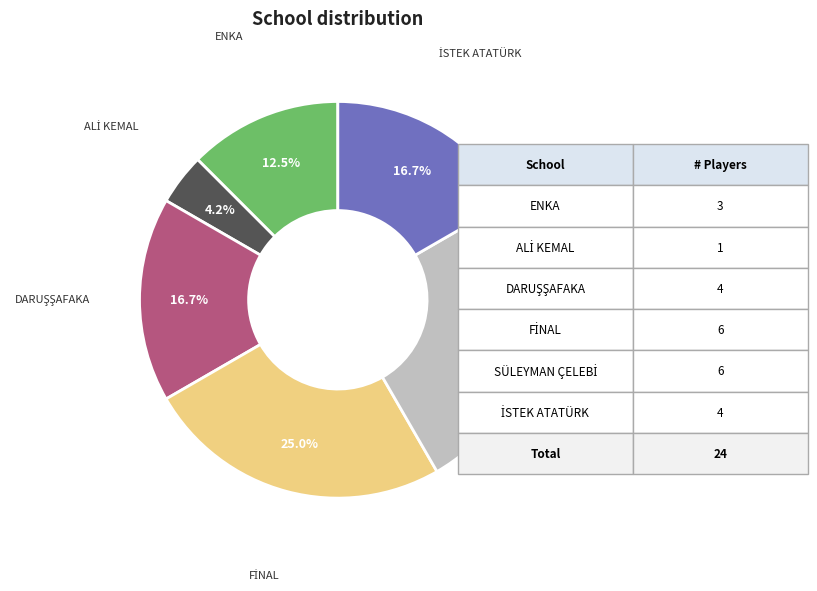

Is there a majority slice in this chart?

No